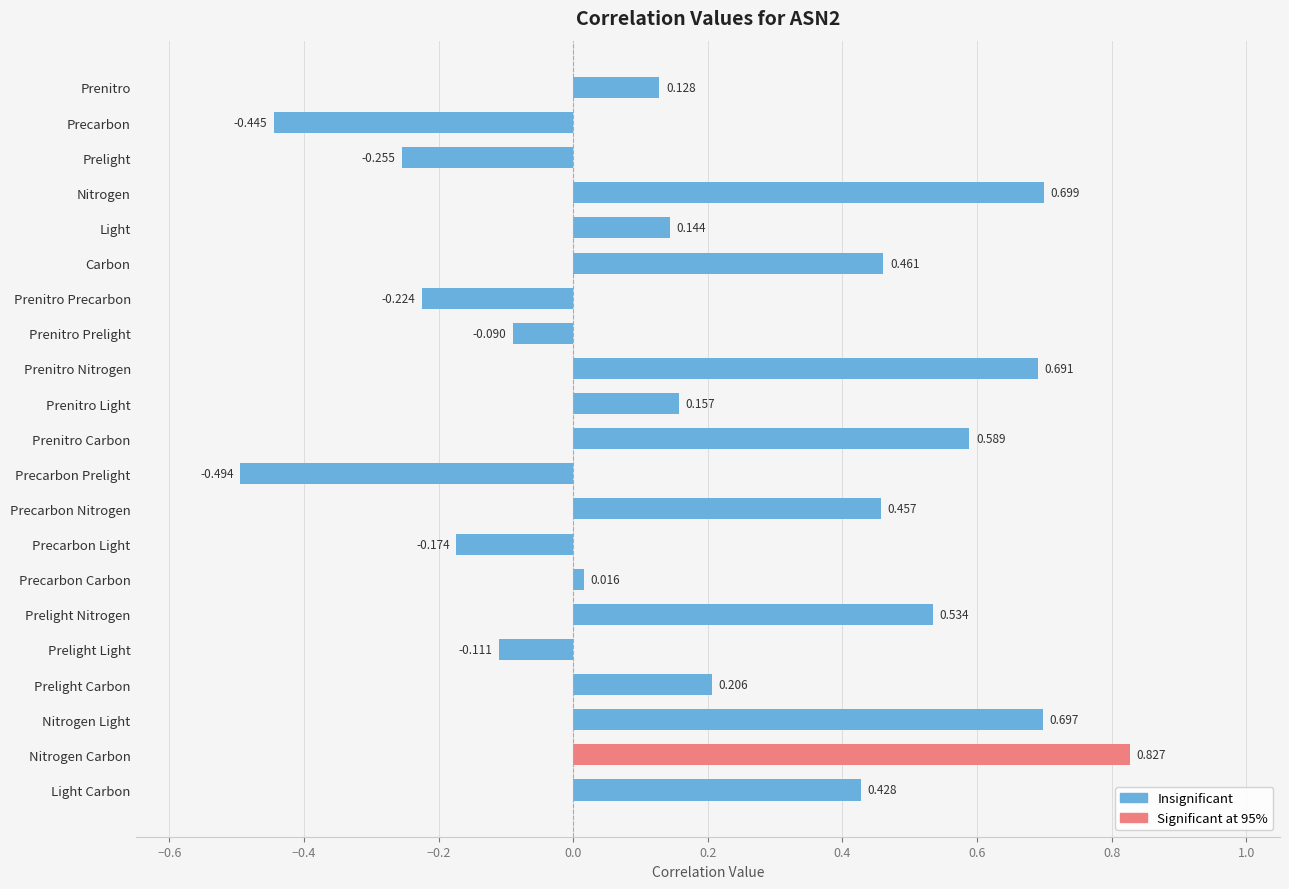

How many values are below 0?

7